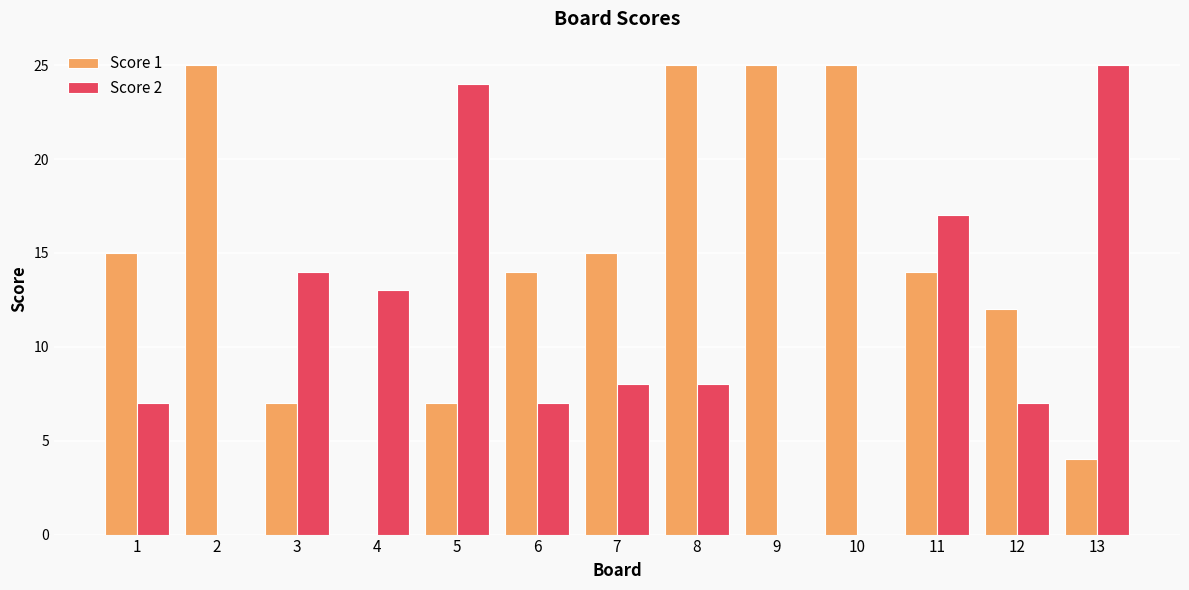

What are all the series names shown in the legend?

Score 1, Score 2